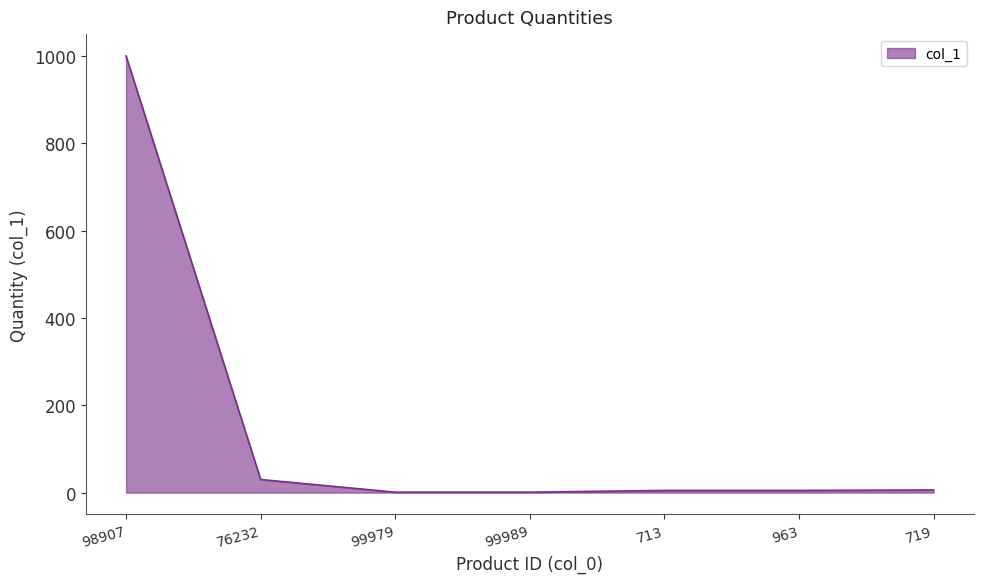

Does the chart display data point markers on the line(s)?

No